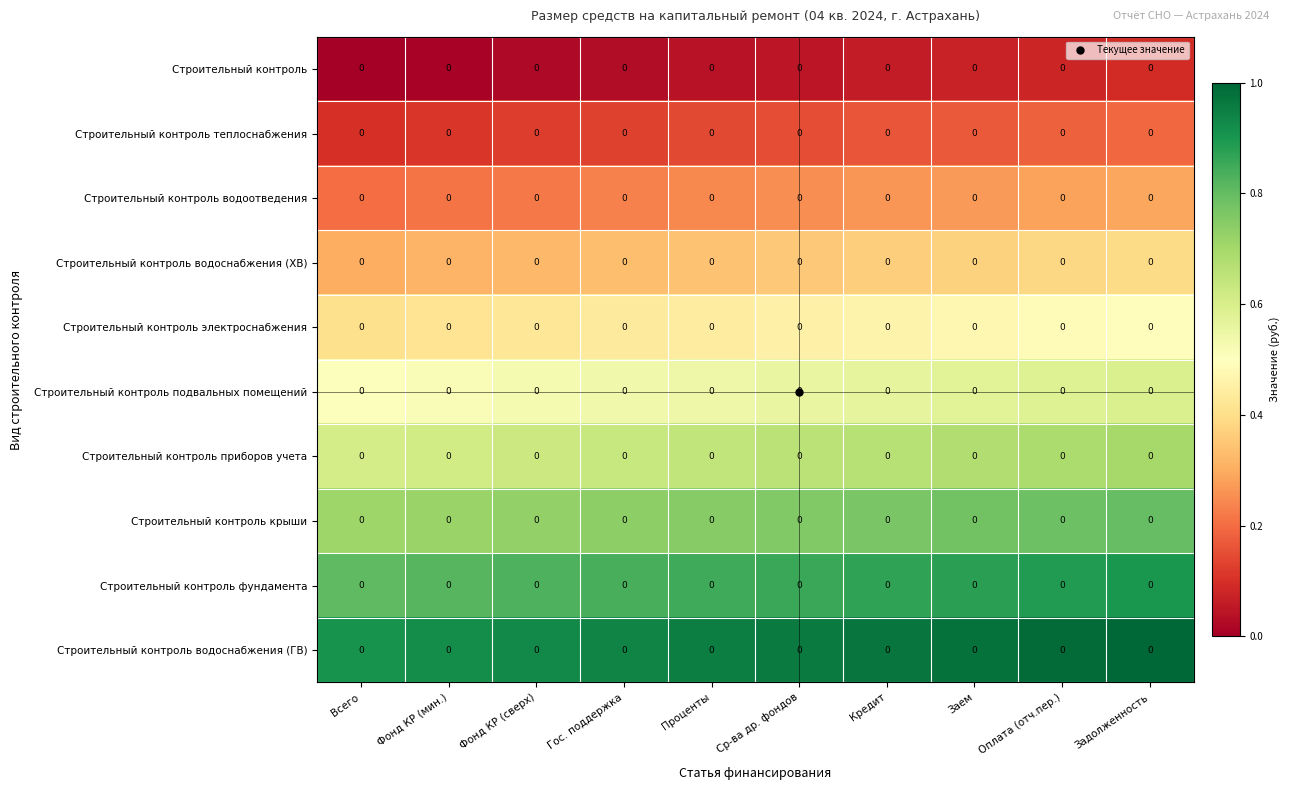

Count the Строительный контроль водоснабжения (ХВ) values in the range 0 to 1.

10